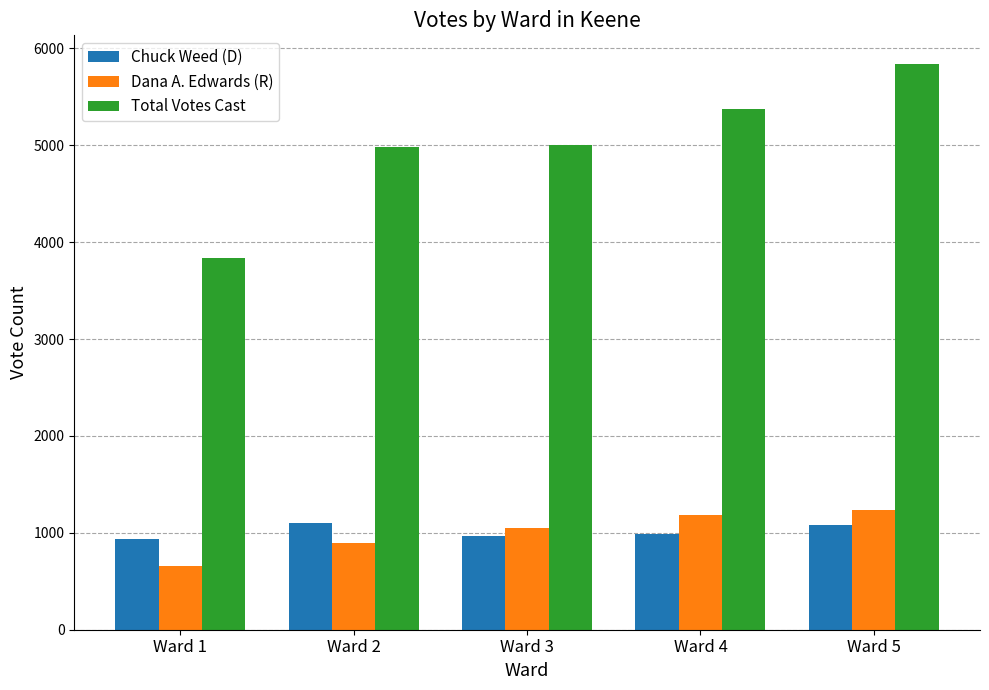

Which category has the highest value in the Dana A. Edwards (R) series?

Ward 5